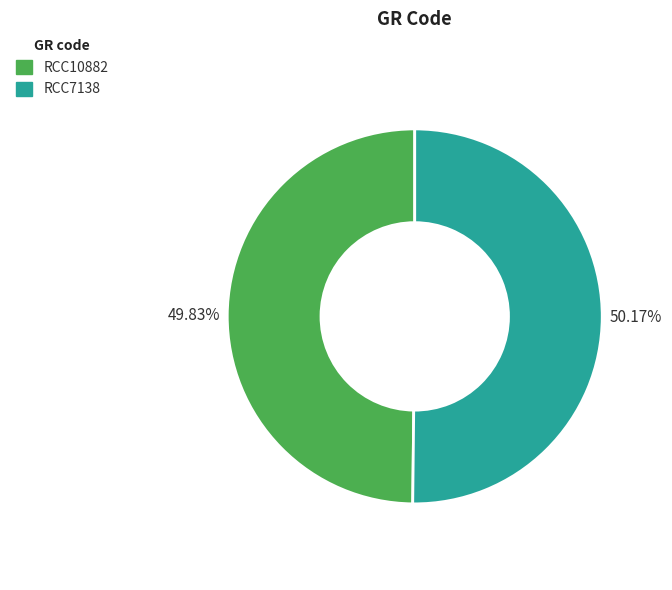

Approximately how many times larger is the value at RCC7138 compared to RCC10882?

1.0